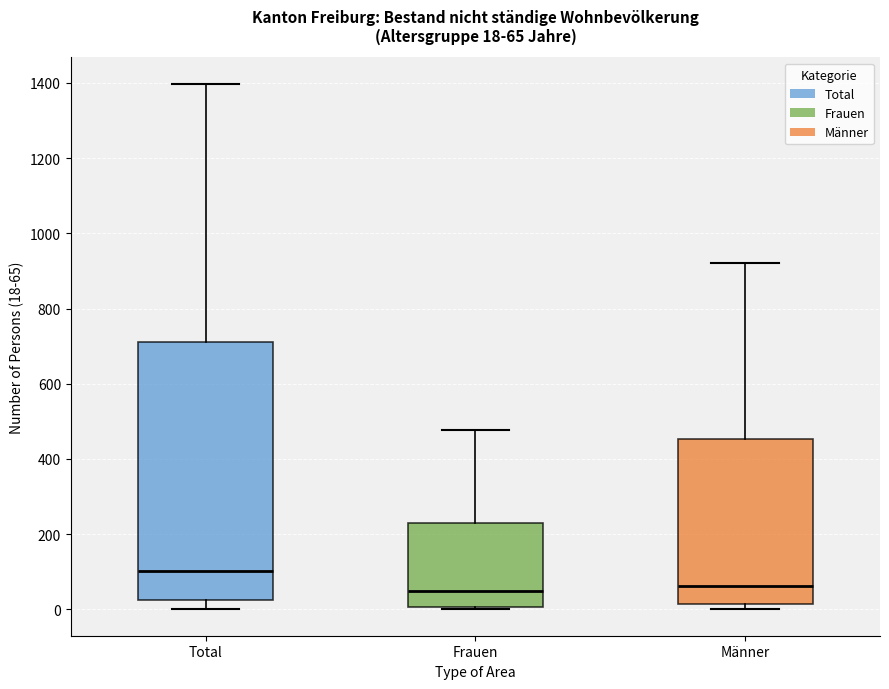

Which box's median line is the highest?

Total